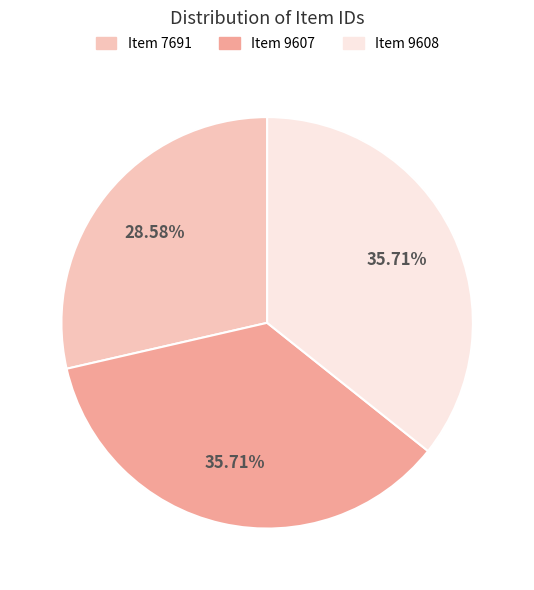

Combined, what portion of the pie is Item 7691 and Item 9608?

64.3%